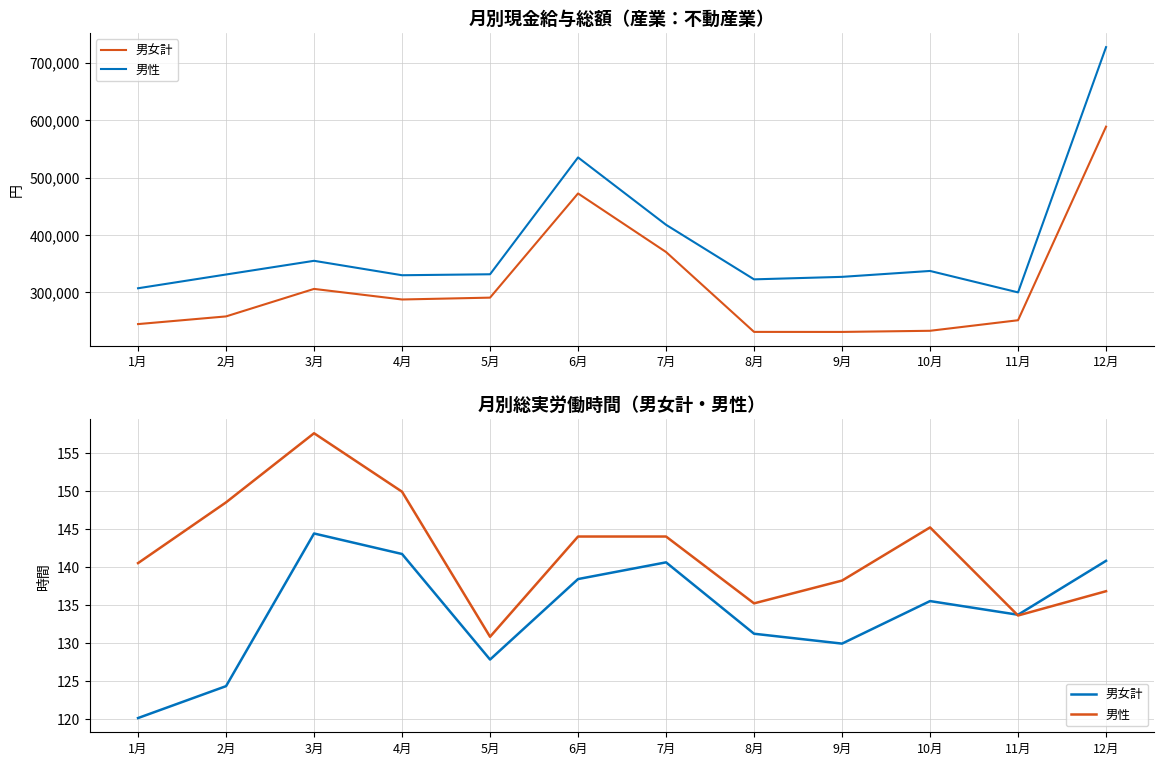

Between 4月 and 1月, which is larger?

4月